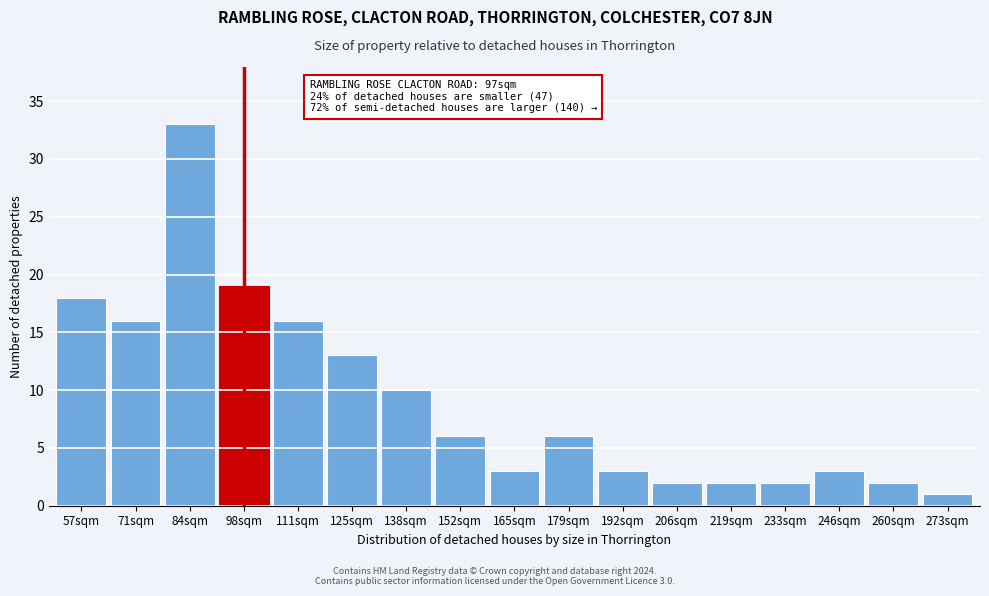

Reading left to right, what are all the values shown in this chart?

18	16	33	19	16	13	10	6	3	6	3	2	2	2	3	2	1